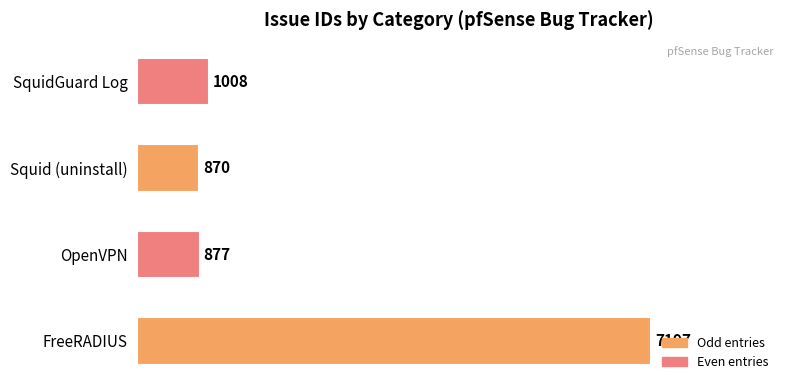

What is the ratio of the value at FreeRADIUS to the value at Squid (uninstall)?

8.3